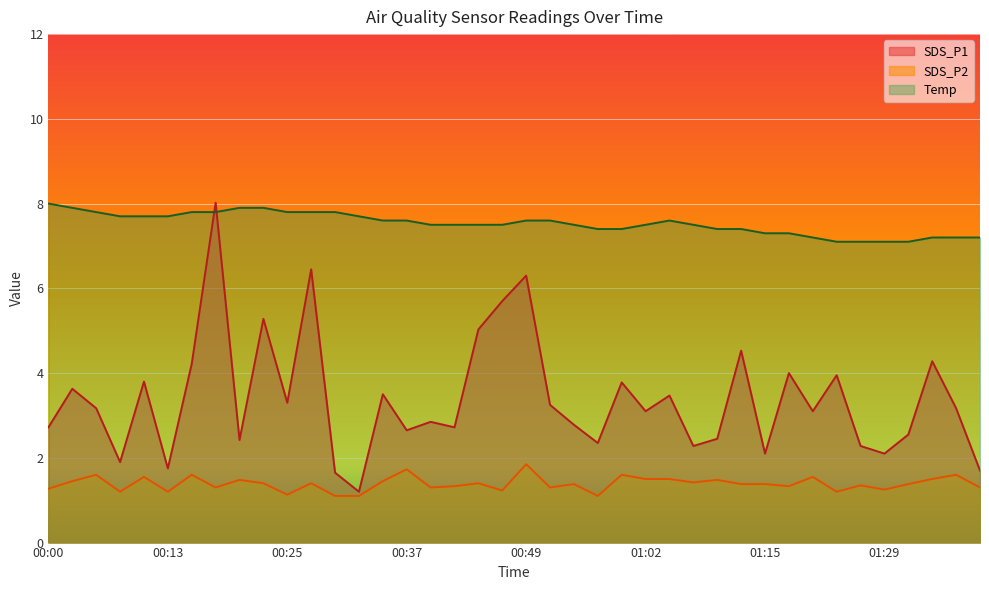

Which series has the widest spread of values?

SDS_P1